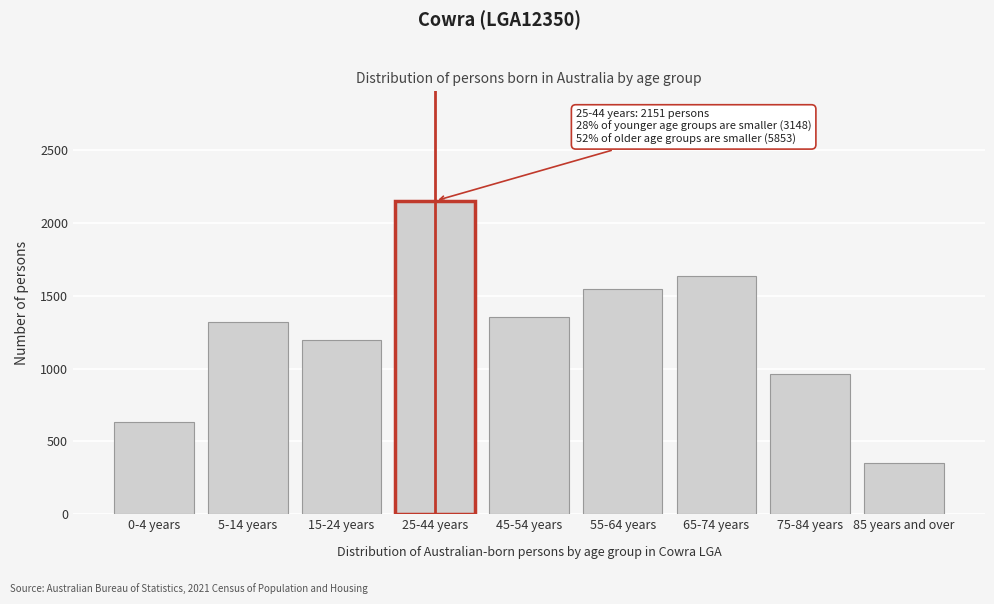

Reading right to left, list all the values displayed in this chart.

353	963	1634	1549	1354	2151	1195	1319	634